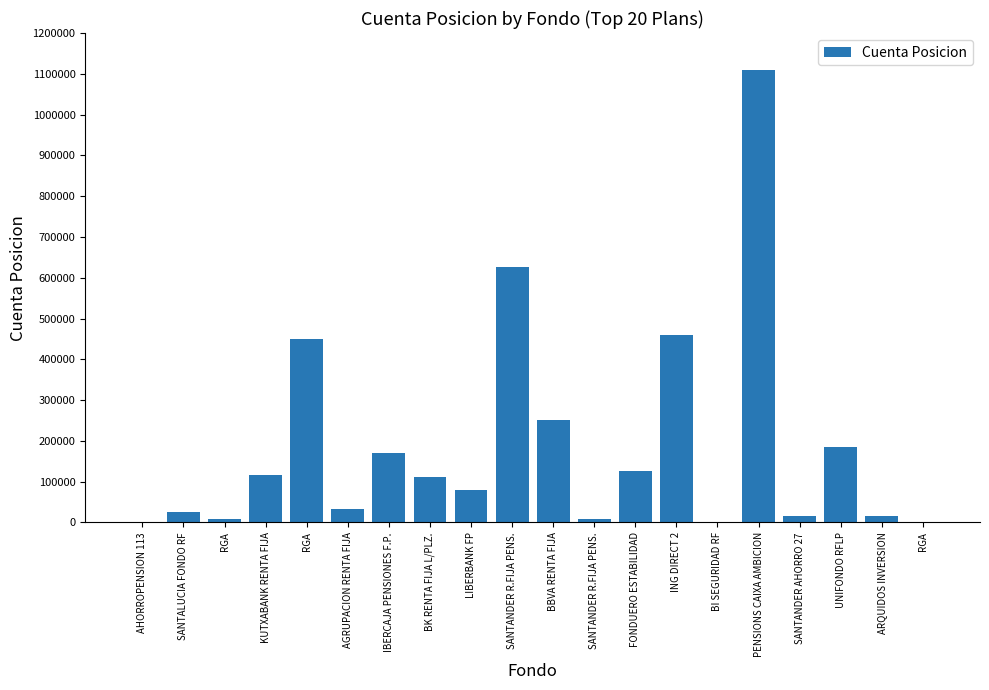

What is the label of the 19th bar from the left?

ARQUIDOS INVERSION